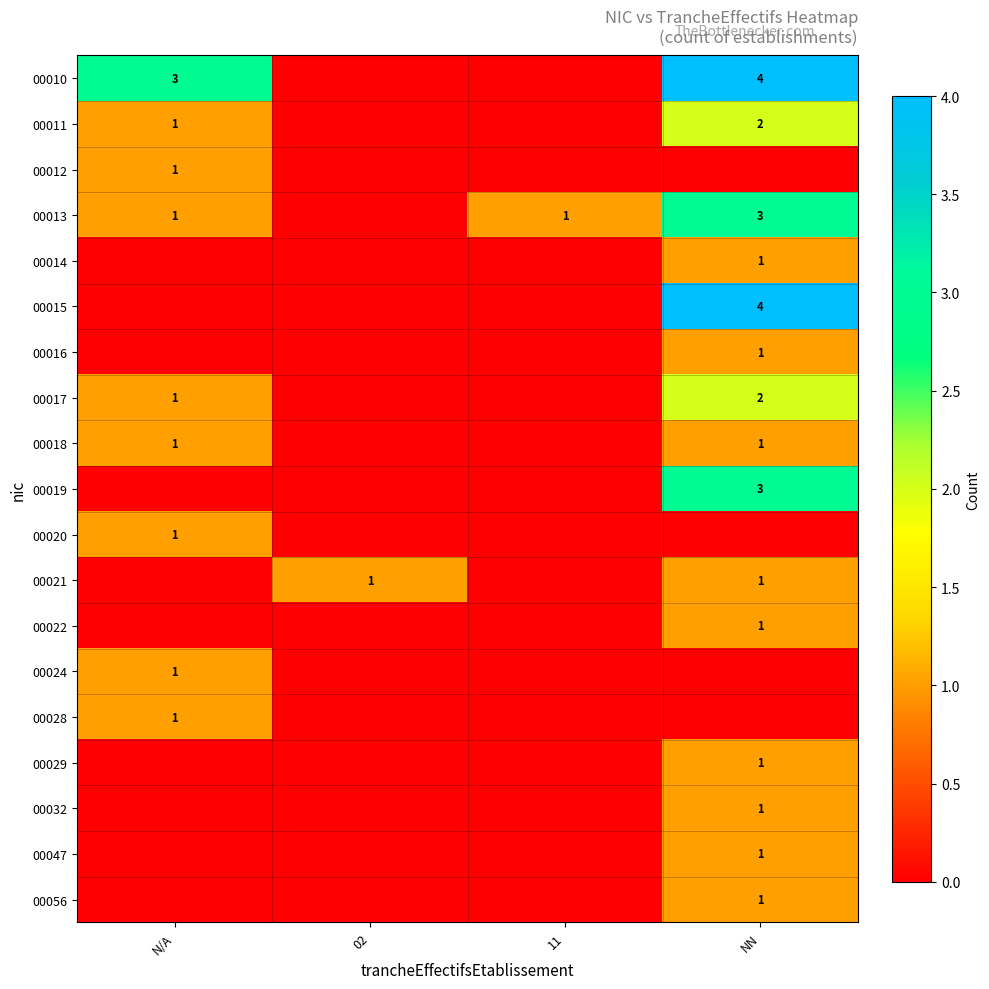

At how many categories does at least one series exceed 0?

4